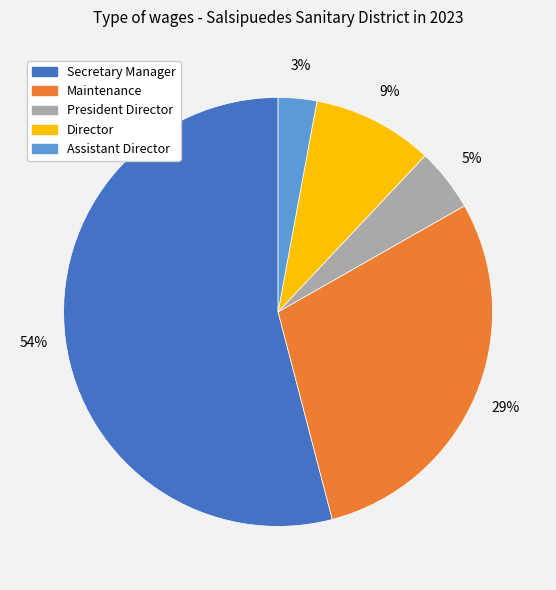

Is there a majority slice in this chart?

Yes